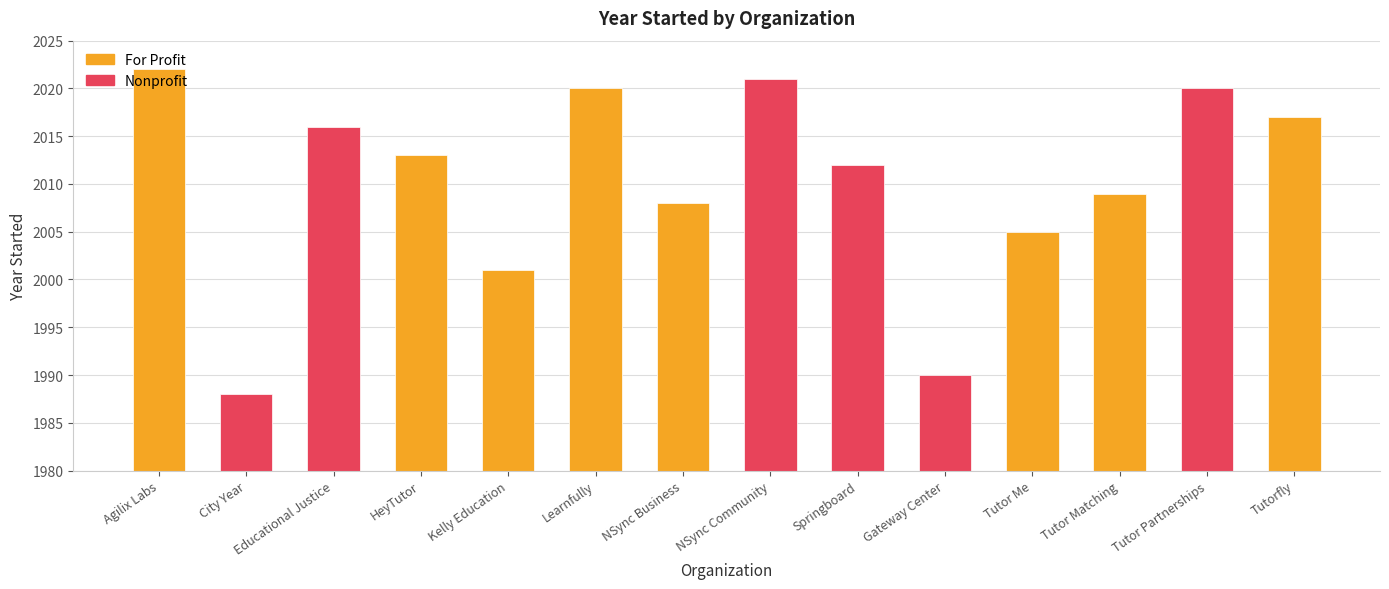

Where does the data first go above 2013?

Agilix Labs